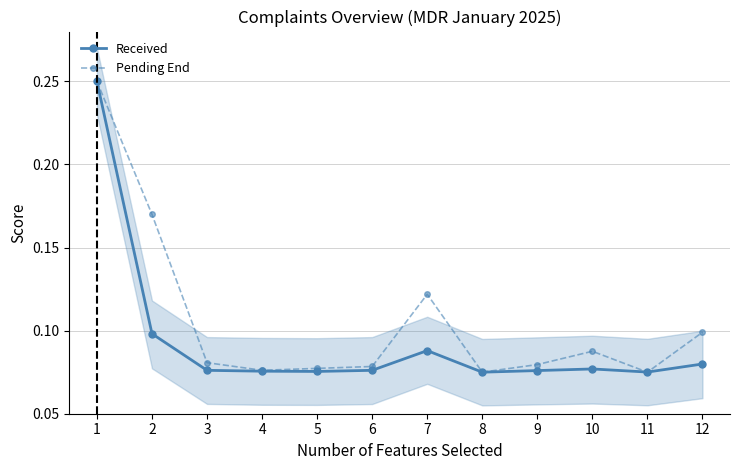

Which series has the largest range (max minus min)?

Received